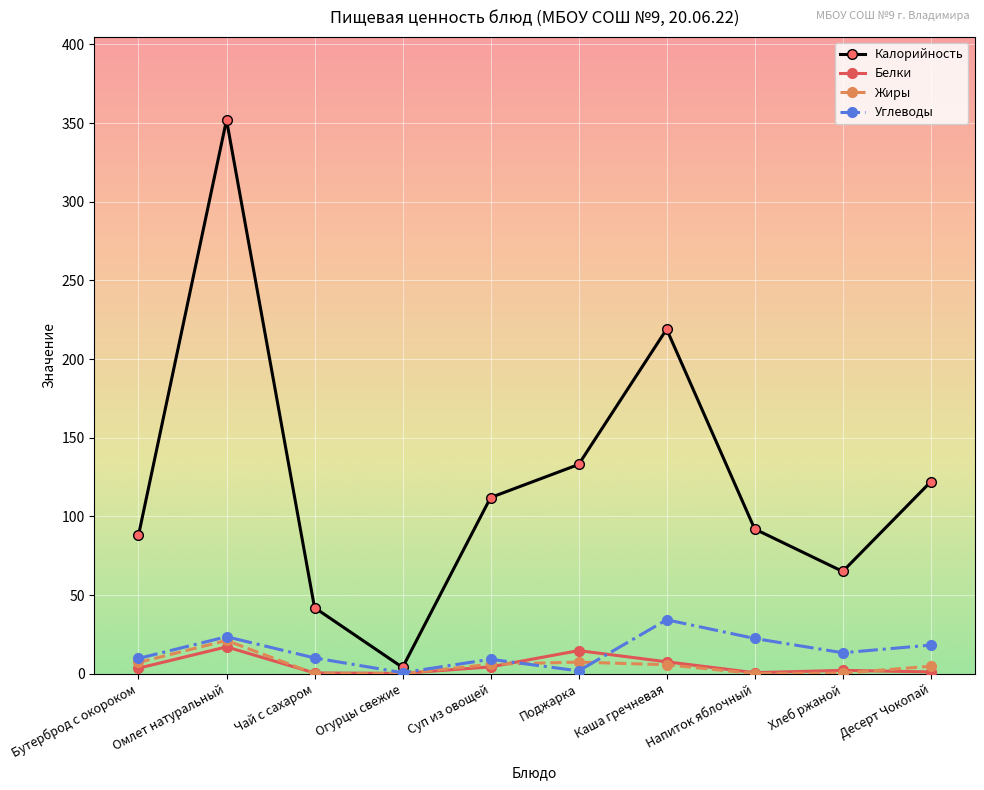

Which series has the widest spread of values?

Калорийность